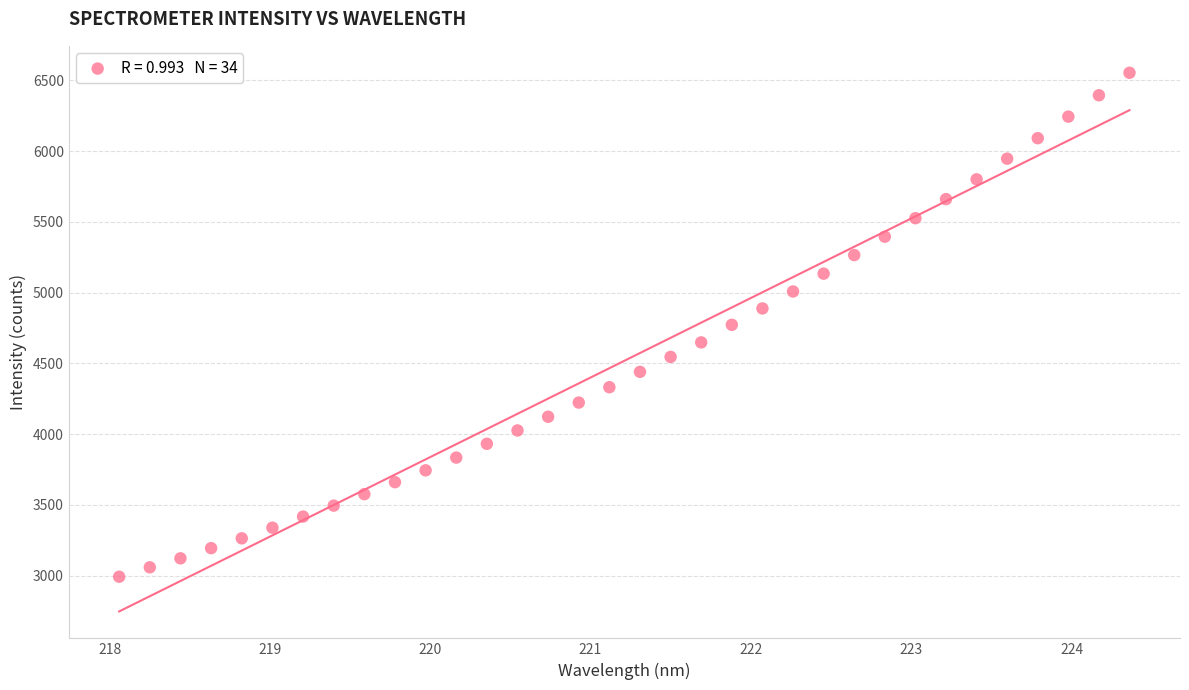

What is the range of Y values (max minus min)?

3561.5